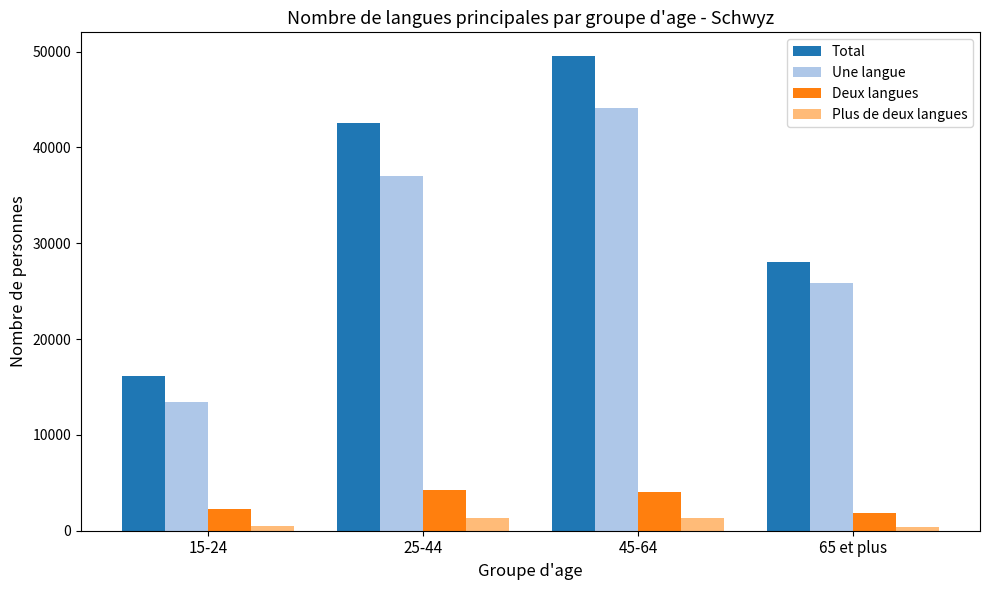

What is the difference between the maximum and second lowest values in the Deux langues series?

1996.6